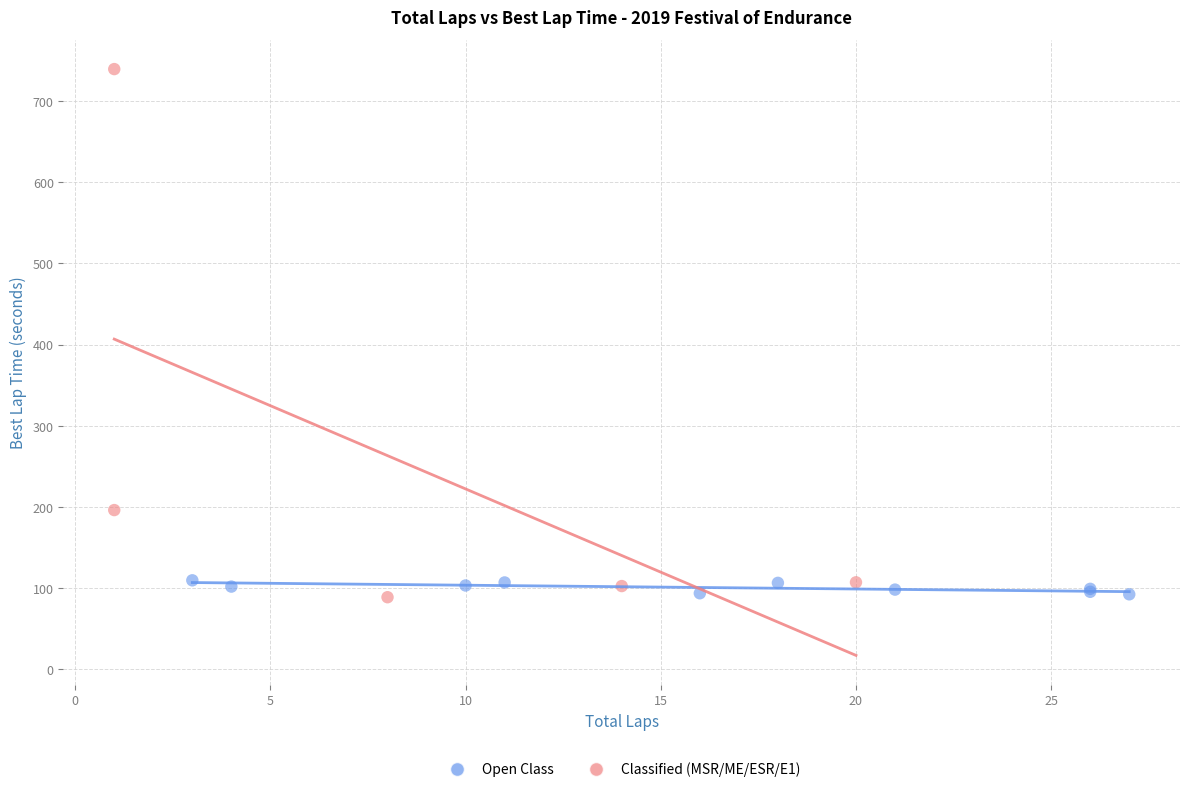

Which series has the largest Y range (max minus min)?

Classified (MSR/ME/ESR/E1)